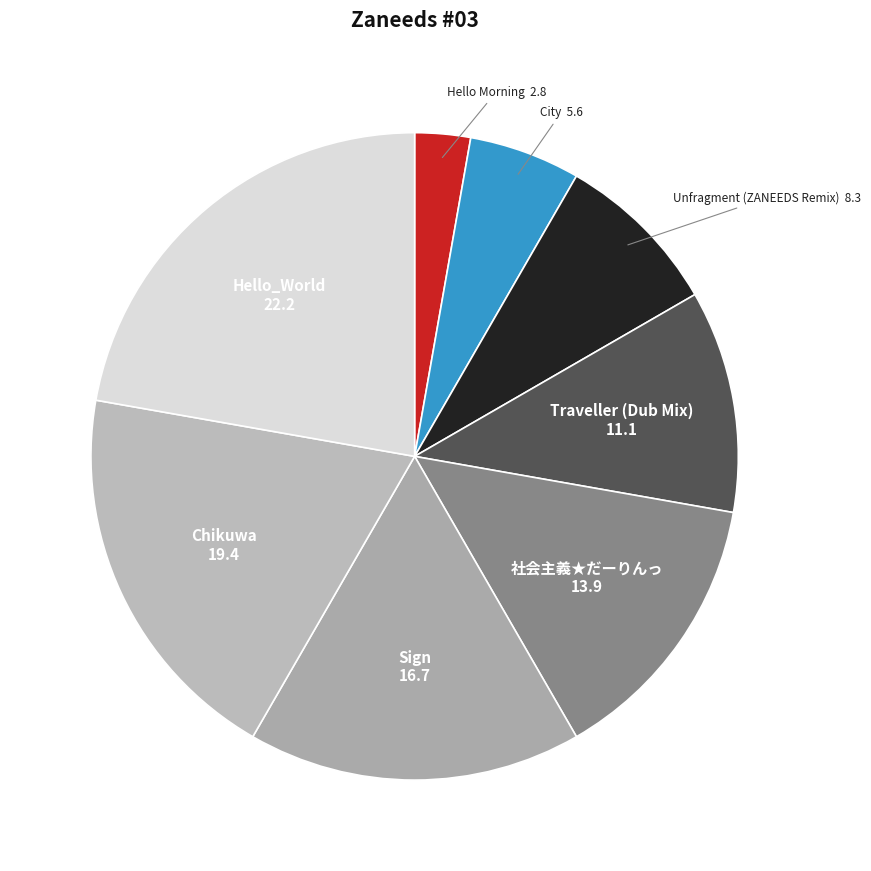

Which slice is the largest?

Hello_World